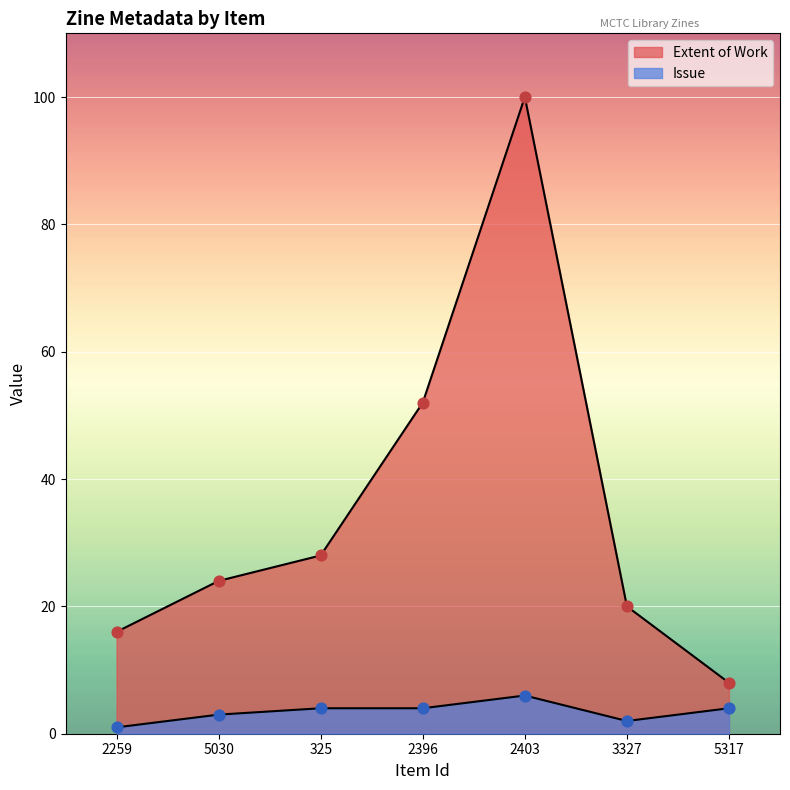

Which series has the largest total across all categories?

Extent of Work